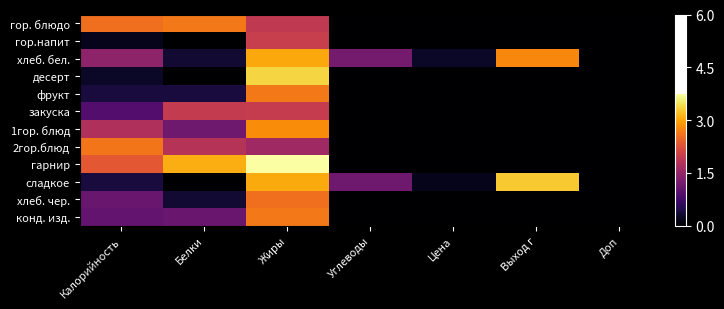

Reading left to right, extract all data points from this chart.

гор. блюдо: Калорийность=2.6	Белки=2.6	Жиры=1.9	Углеводы=0.0	Цена=0.0	Выход г=0.0	Доп=0.0
гор.напит: Калорийность=0.2	Белки=0.0	Жиры=2.0	Углеводы=0.0	Цена=0.0	Выход г=0.0	Доп=0.0
хлеб. бел.: Калорийность=1.4	Белки=0.3	Жиры=3.0	Углеводы=1.2	Цена=0.3	Выход г=2.8	Доп=0.0
десерт: Калорийность=0.3	Белки=0.0	Жиры=3.4	Углеводы=0.0	Цена=0.0	Выход г=0.0	Доп=0.0
фрукт: Калорийность=0.4	Белки=0.4	Жиры=2.6	Углеводы=0.0	Цена=0.0	Выход г=0.0	Доп=0.0
закуска: Калорийность=0.9	Белки=2.0	Жиры=2.0	Углеводы=0.0	Цена=0.0	Выход г=0.0	Доп=0.0
1гор. блюд: Калорийность=1.8	Белки=1.2	Жиры=2.8	Углеводы=0.0	Цена=0.0	Выход г=0.0	Доп=0.0
2гор.блюд: Калорийность=2.6	Белки=1.8	Жиры=1.6	Углеводы=0.0	Цена=0.0	Выход г=0.0	Доп=0.0
гарнир: Калорийность=2.3	Белки=3.1	Жиры=3.7	Углеводы=0.0	Цена=0.0	Выход г=0.0	Доп=0.0
сладкое: Калорийность=0.4	Белки=0.0	Жиры=3.0	Углеводы=1.2	Цена=0.2	Выход г=3.3	Доп=0.0
хлеб. чер.: Калорийность=1.1	Белки=0.3	Жиры=2.6	Углеводы=0.0	Цена=0.0	Выход г=0.0	Доп=0.0
конд. изд.: Калорийность=1.1	Белки=1.1	Жиры=2.6	Углеводы=0.0	Цена=0.0	Выход г=0.0	Доп=0.0